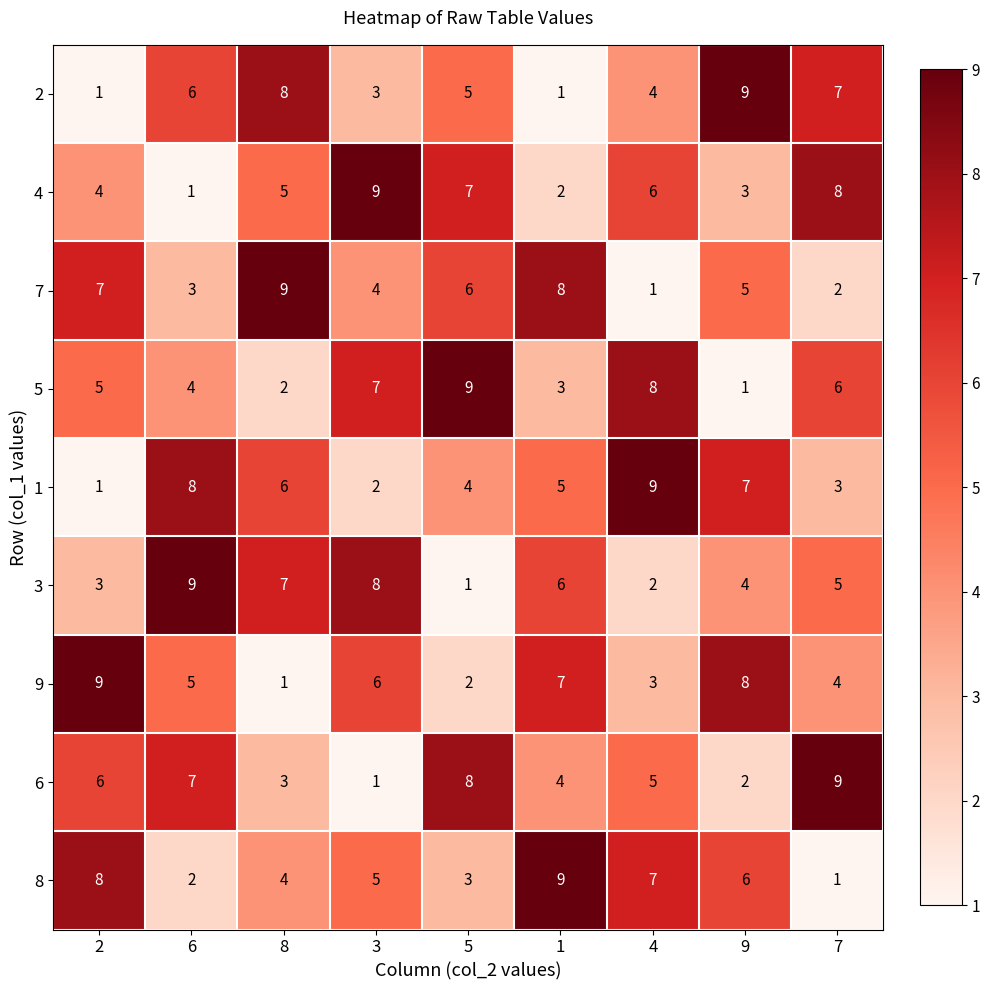

True or false: 9 has a value of 3 at 6.

False